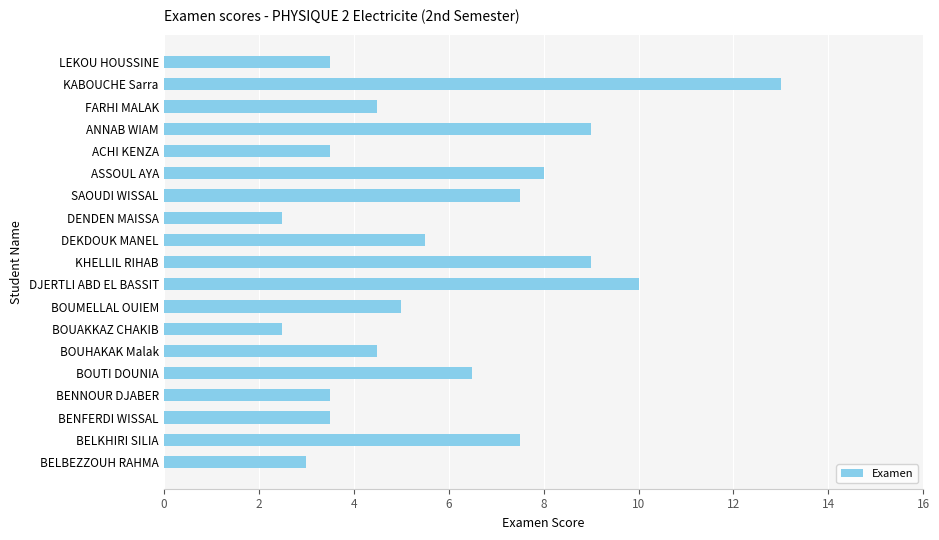

Which has a higher value, BENFERDI WISSAL or BOUAKKAZ CHAKIB?

BENFERDI WISSAL